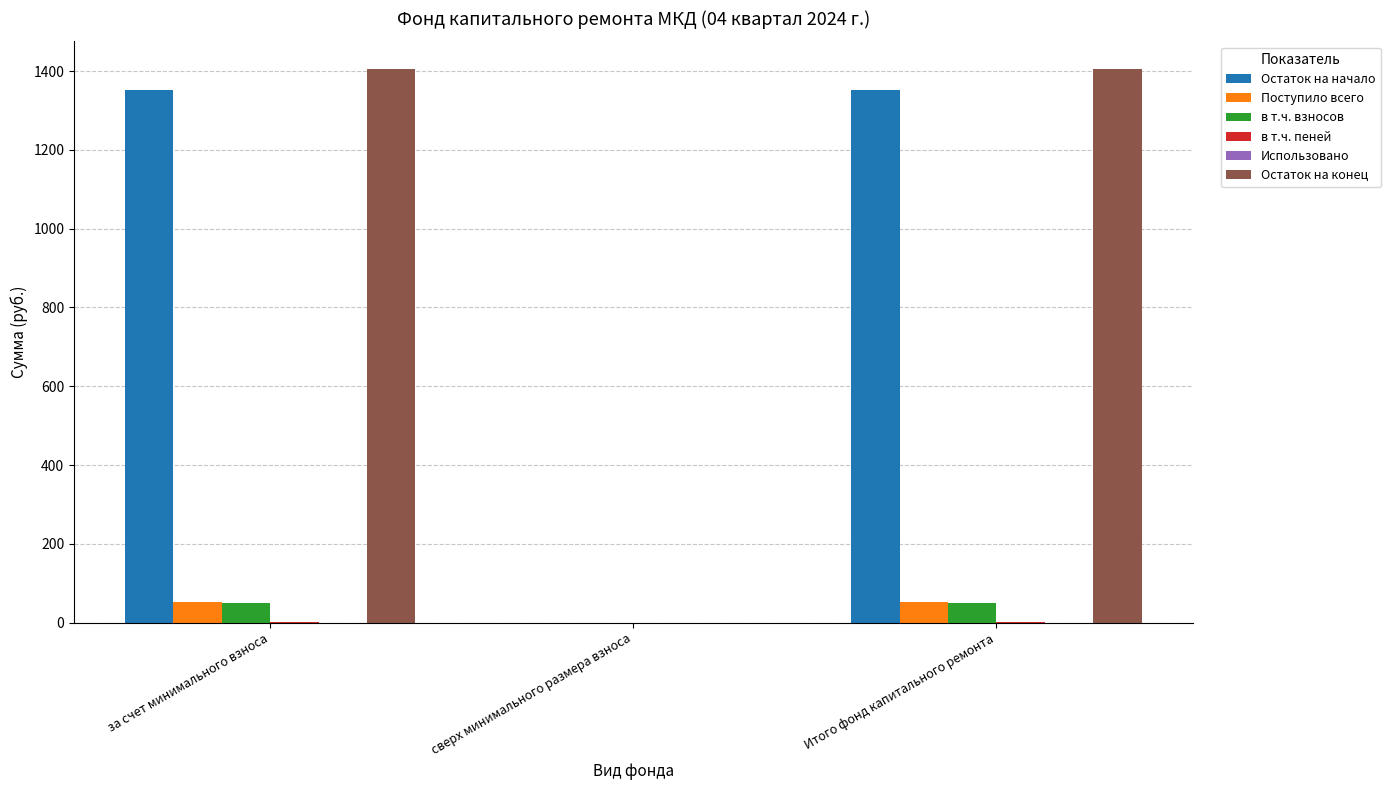

What is the sum of all Поступило всего values?

104.2